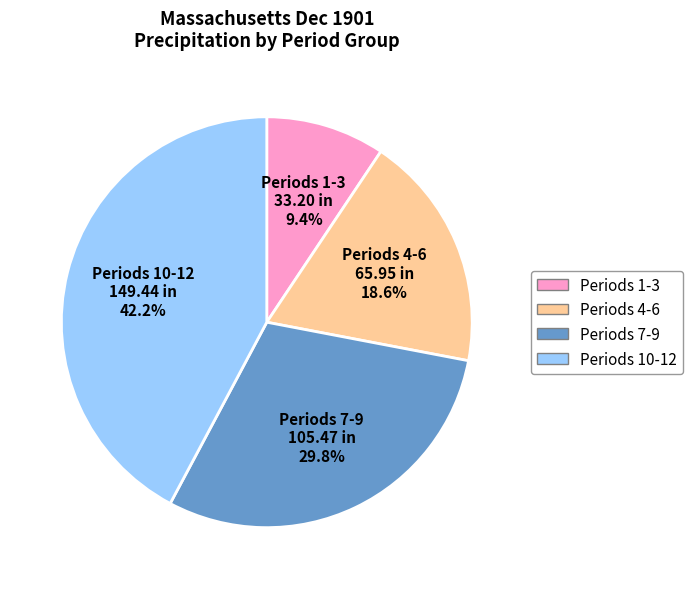

Count the number of slices in the pie.

4